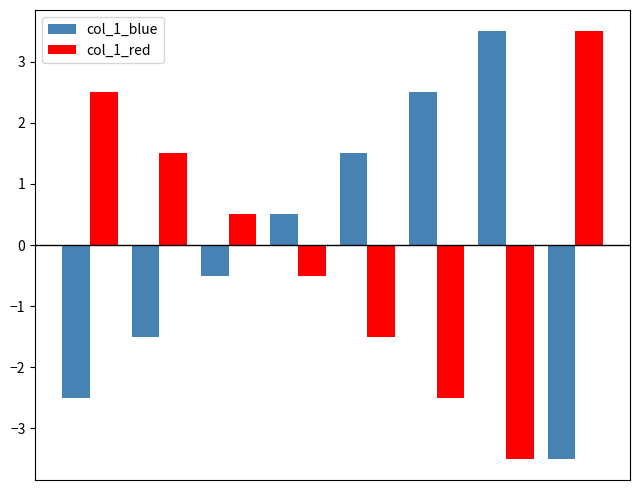

What is the difference between the maximum and minimum values in the col_1_blue series?

7.0